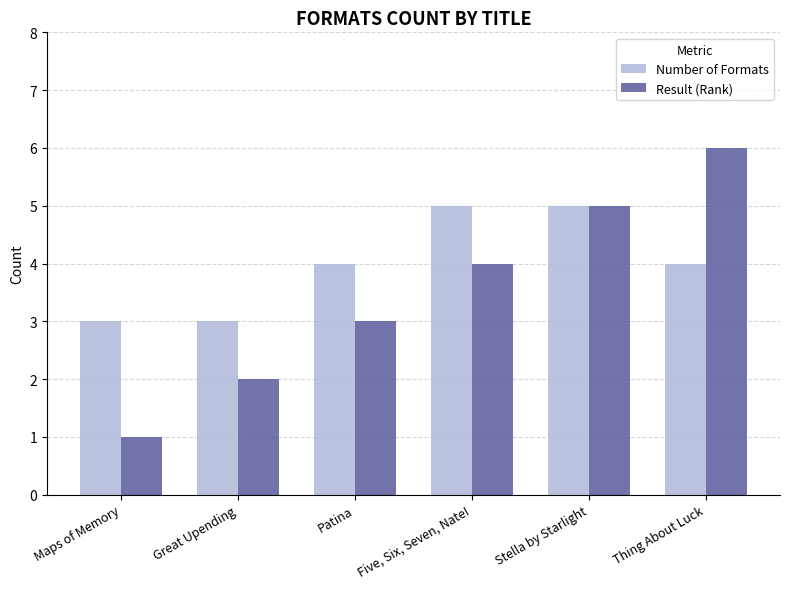

What is the greatest value displayed?

6